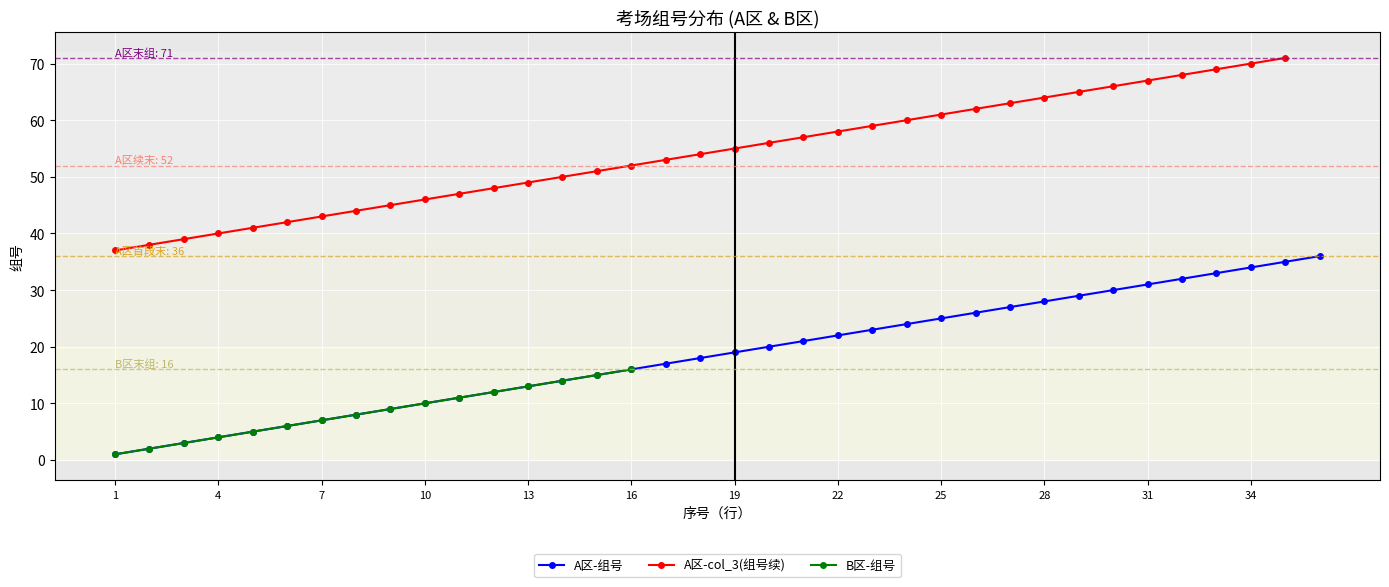

What is the value of the B区-组号 point at the 5th from the left?

5.0